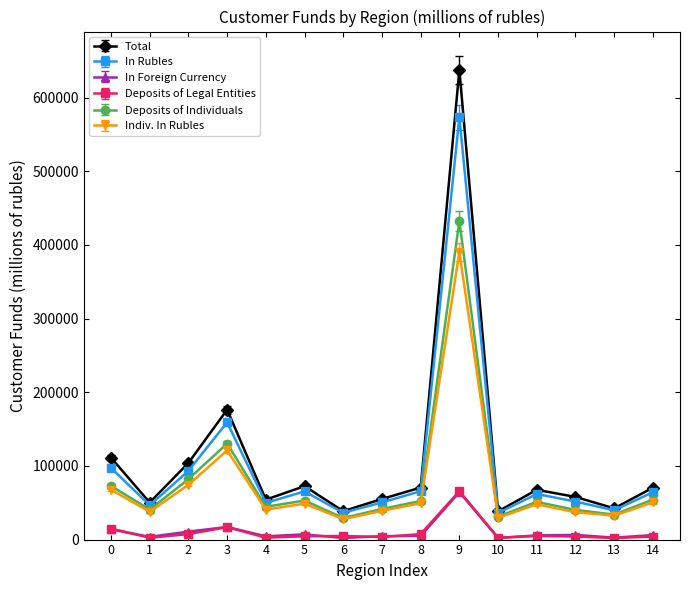

Count the number of categories in the chart.

15